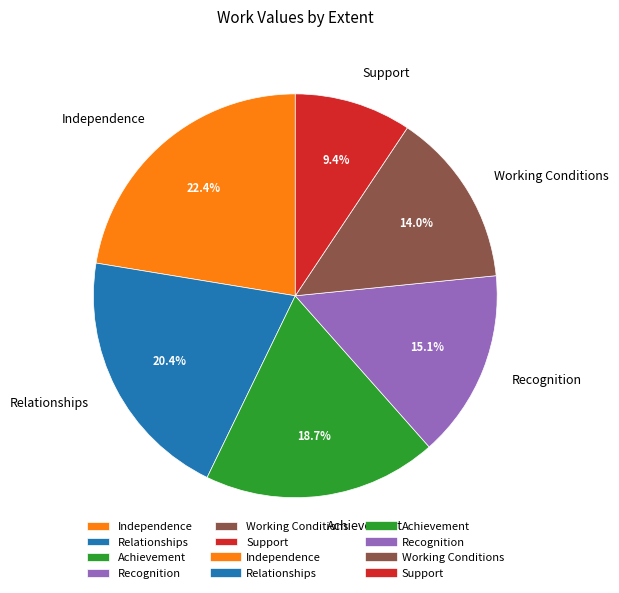

Is the sum of Recognition and Independence greater than half?

No